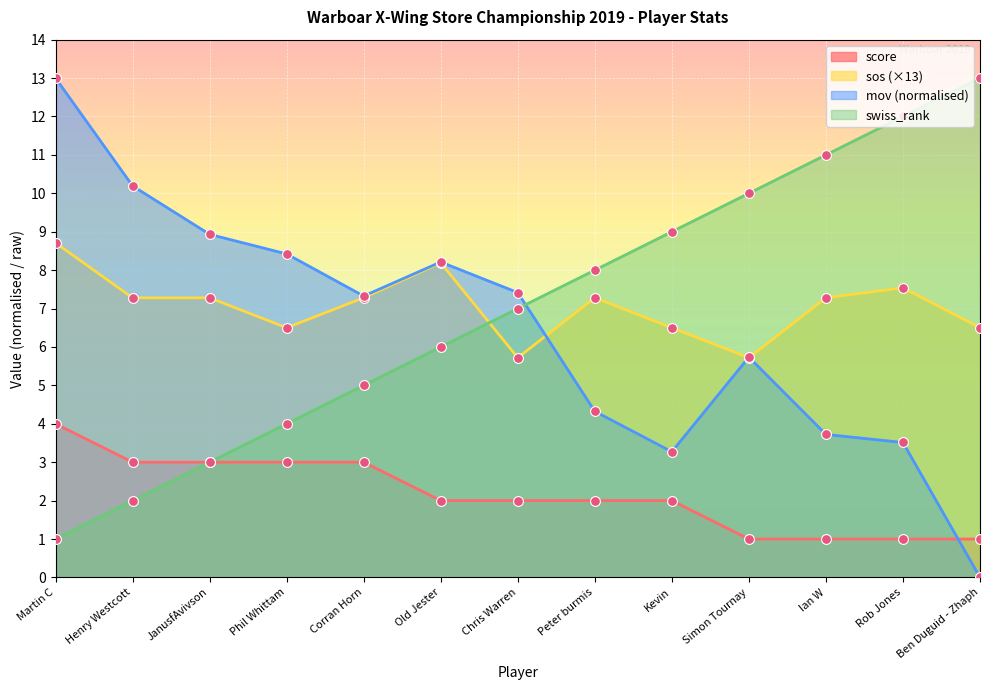

Which series has the largest total across all categories?

sos